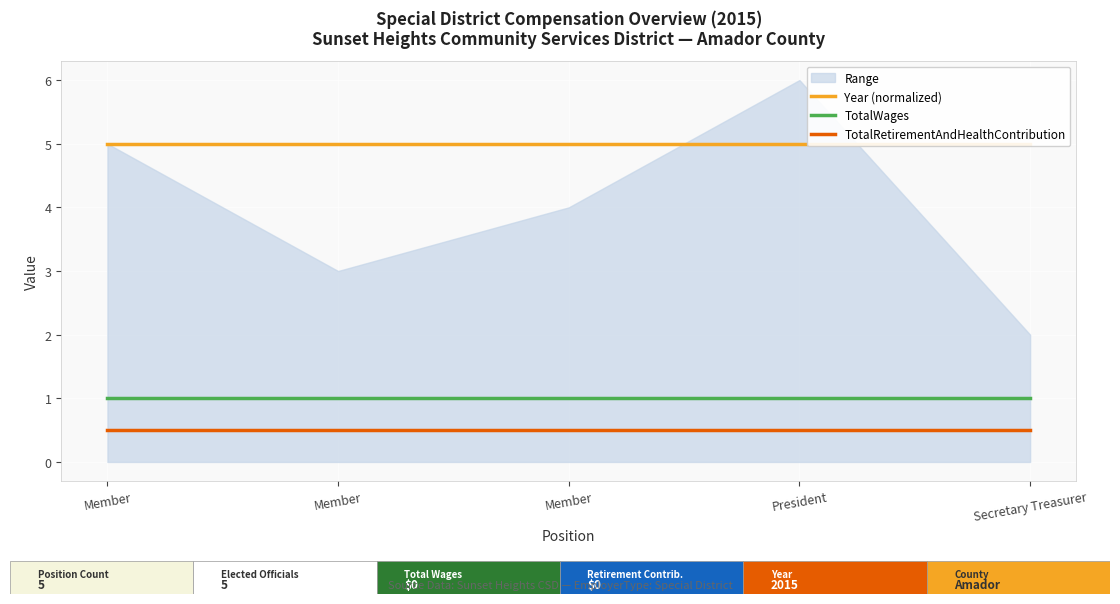

The value of TotalWages at Secretary Treasurer is 1.0. True or false?

True